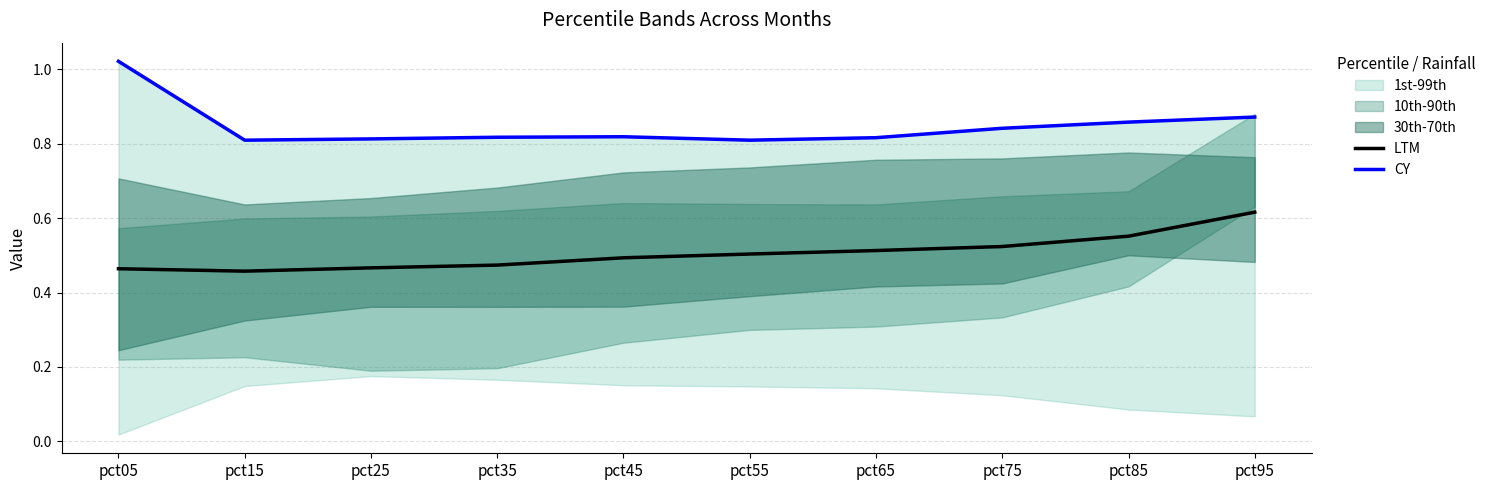

Is it true that LTM equals 0.7 at pct35?

False